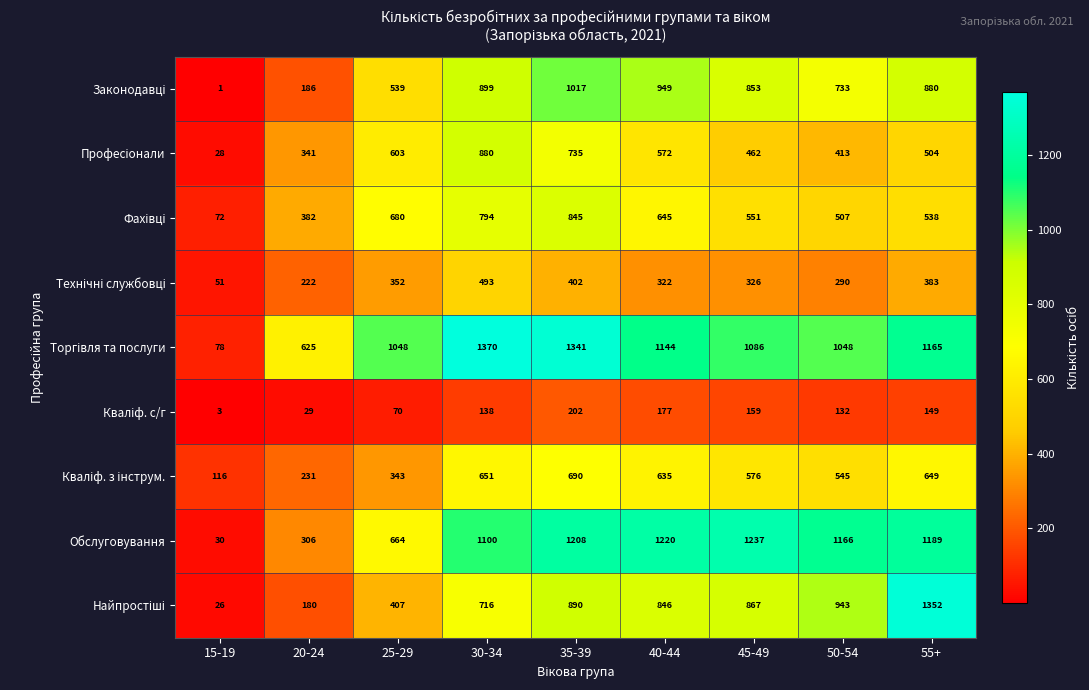

List the labels in order of Обслуговування value, smallest first.

15-19, 20-24, 25-29, 30-34, 50-54, 55+, 35-39, 40-44, 45-49